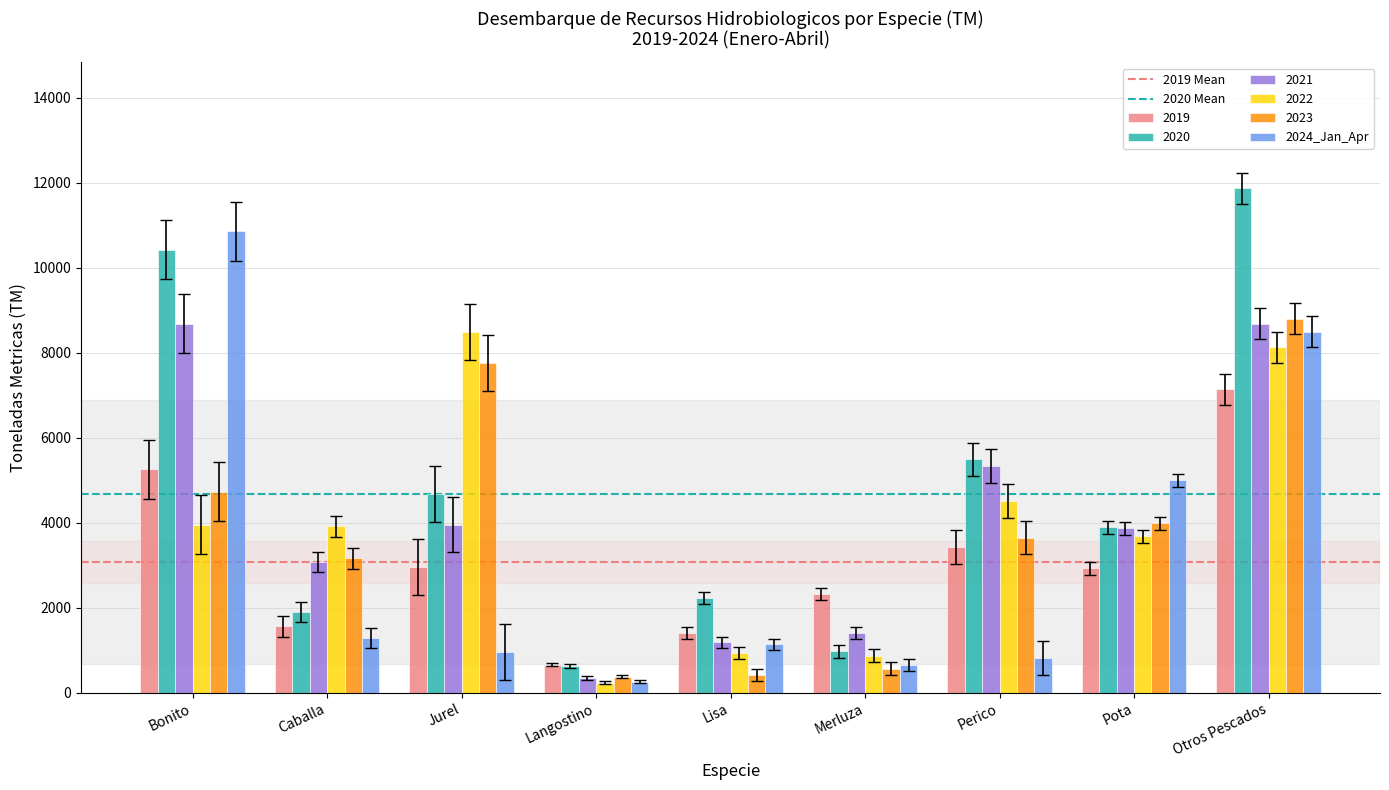

The value of 2021 at Langostino is 339.6. True or false?

True